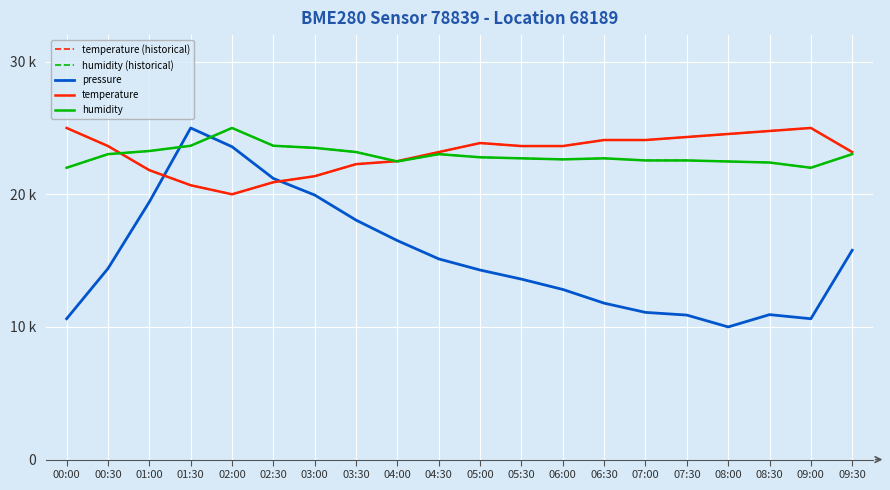

The value of pressure at 05:30 is 13603.8. True or false?

True